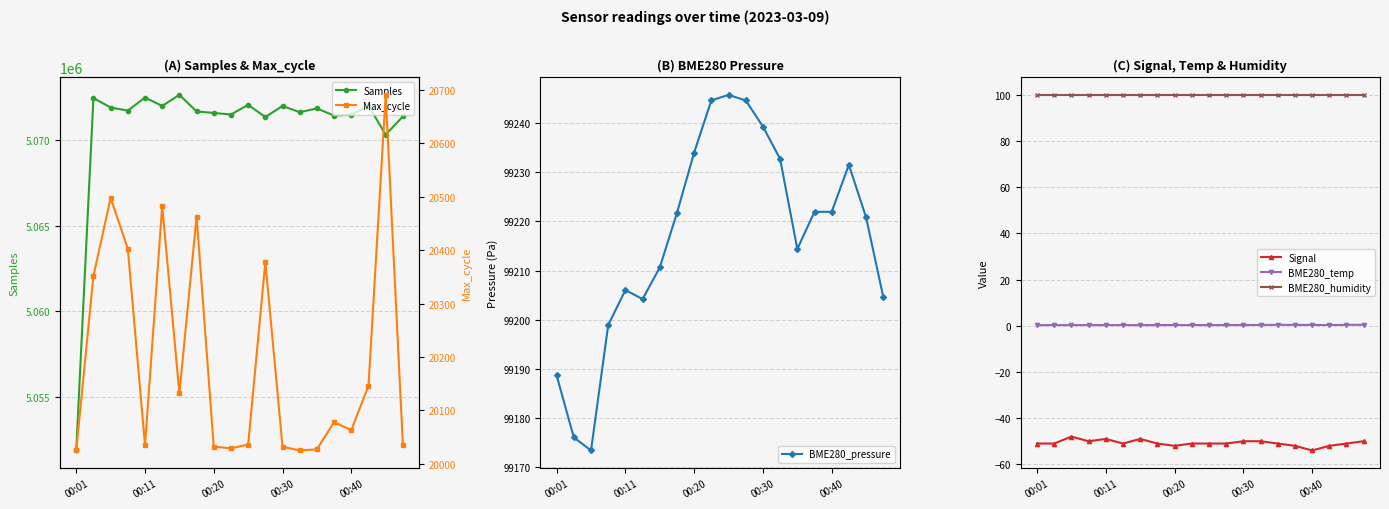

The BME280_temp series shows 0.4 at 7. True or false?

False